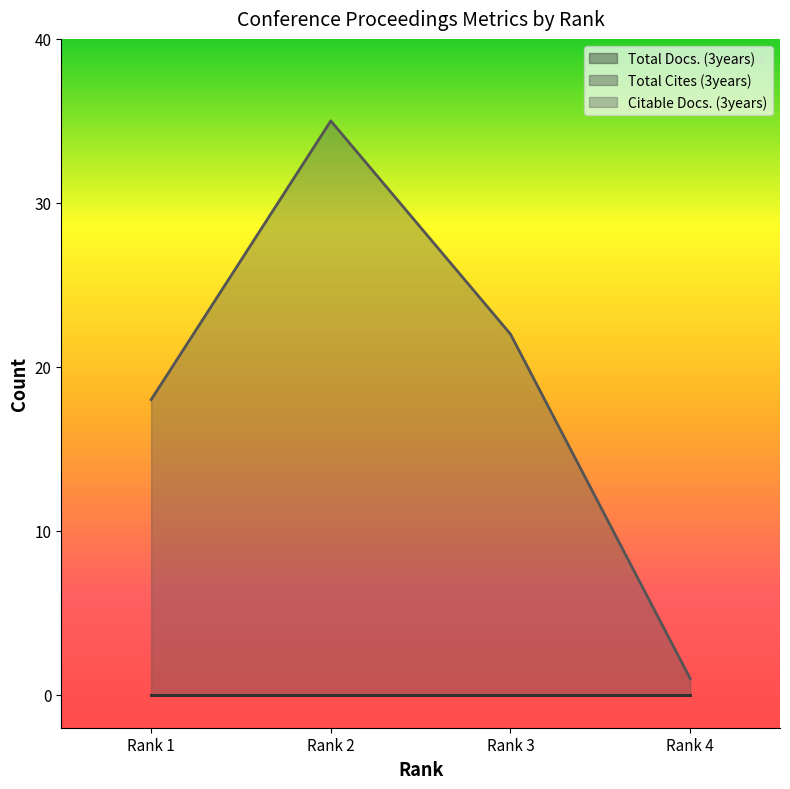

How many distinct data groups are displayed?

3